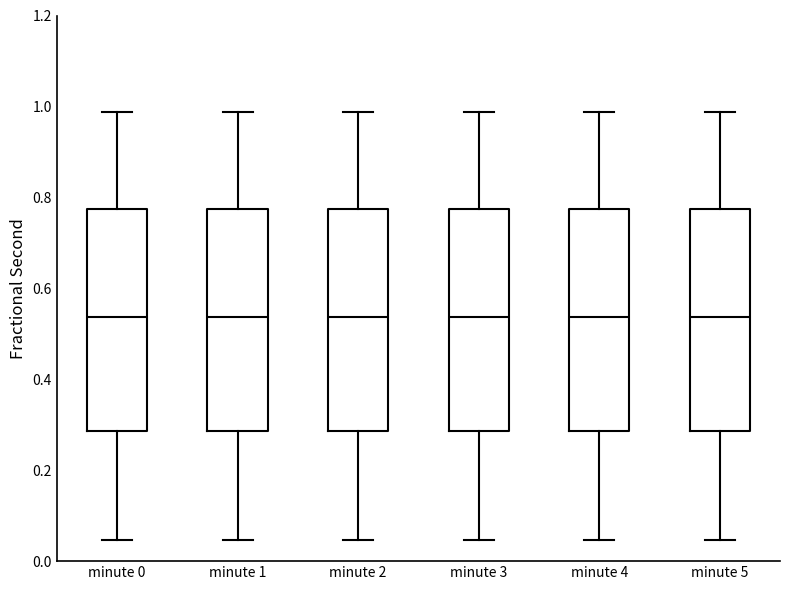

Reading left to right, read every box against the y-axis: the position of its median line, the range the box covers, and the ends of its whiskers. The values are not printed on the chart, so give them approximately, as read against the axis.

minute 0: median 0.54, box 0.28 to 0.78, whiskers 0.04 to 0.98
minute 1: median 0.54, box 0.28 to 0.78, whiskers 0.04 to 0.98
minute 2: median 0.54, box 0.28 to 0.78, whiskers 0.04 to 0.98
minute 3: median 0.54, box 0.28 to 0.78, whiskers 0.04 to 0.98
minute 4: median 0.54, box 0.28 to 0.78, whiskers 0.04 to 0.98
minute 5: median 0.54, box 0.28 to 0.78, whiskers 0.04 to 0.98